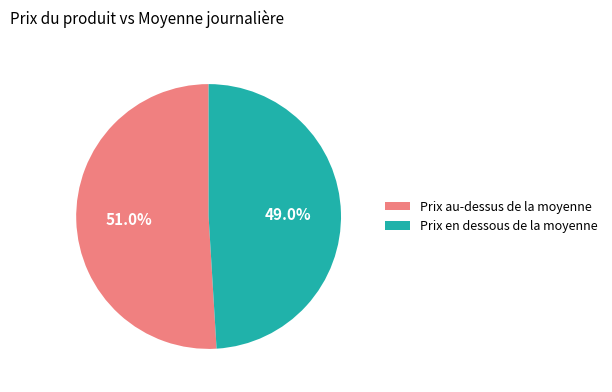

Which slice is the largest?

Prix au-dessus de la moyenne